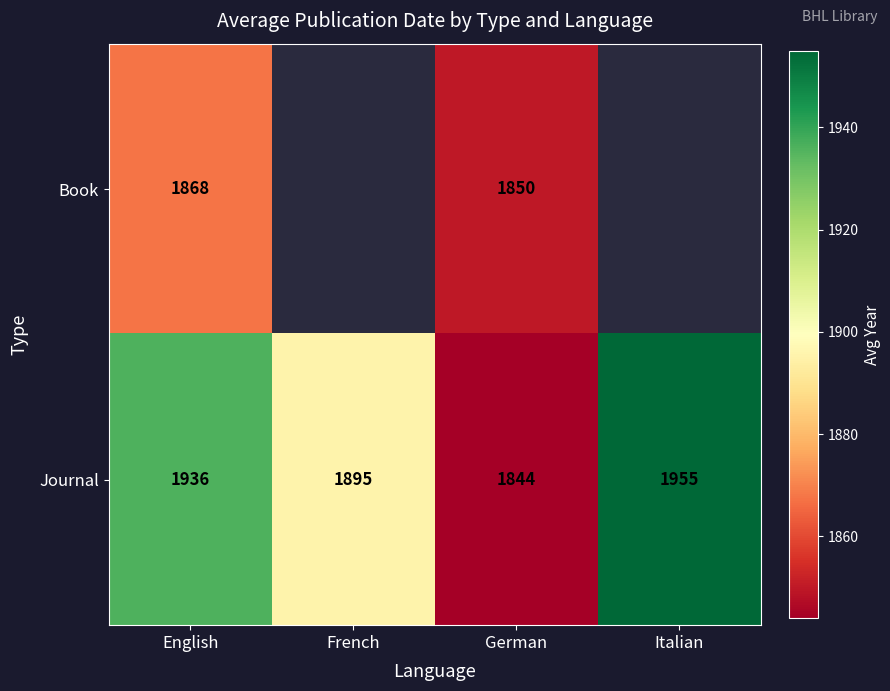

Is the value of Book at German greater than the value of Journal at English?

No